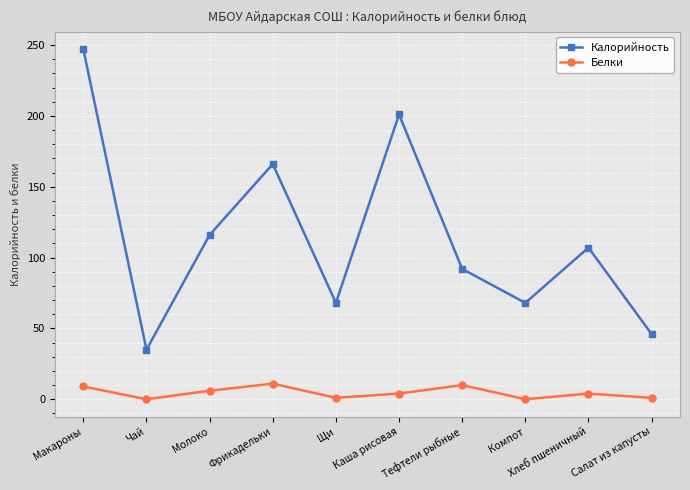

Where does the Калорийность series first go above 107?

Макароны